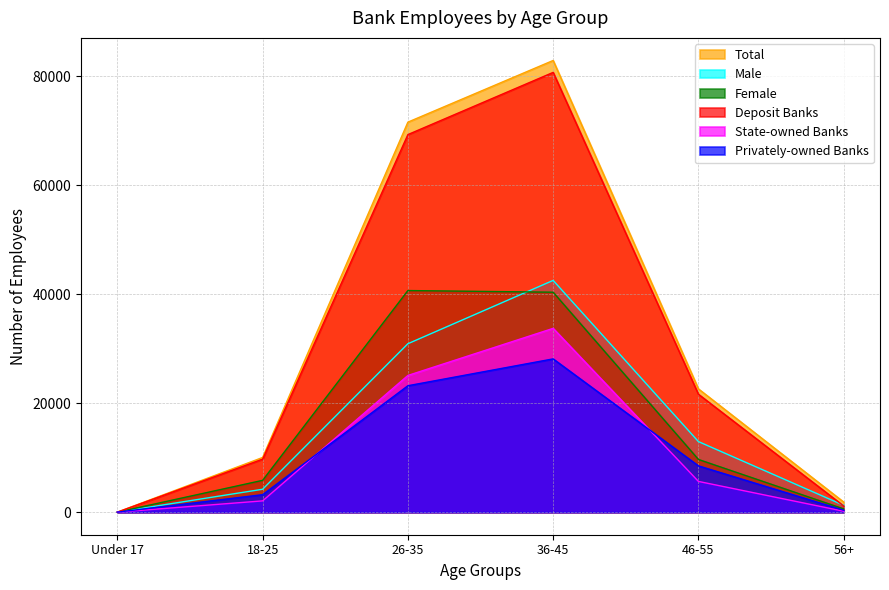

At which category does 36-45 (Male) reach its first local peak?

36-45